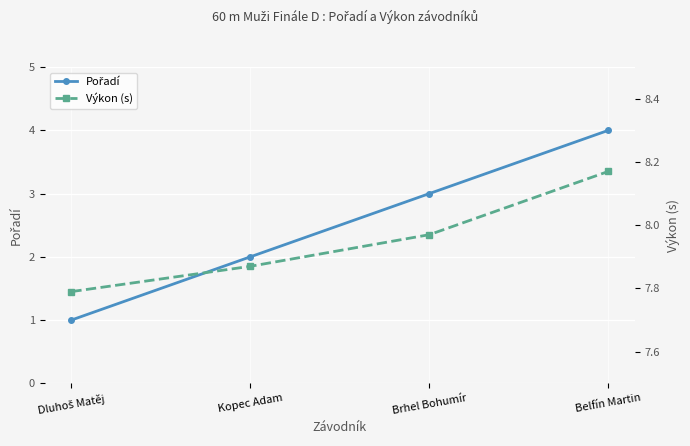

List the series in order of their peak value, lowest first.

Pořadí, Výkon (s)